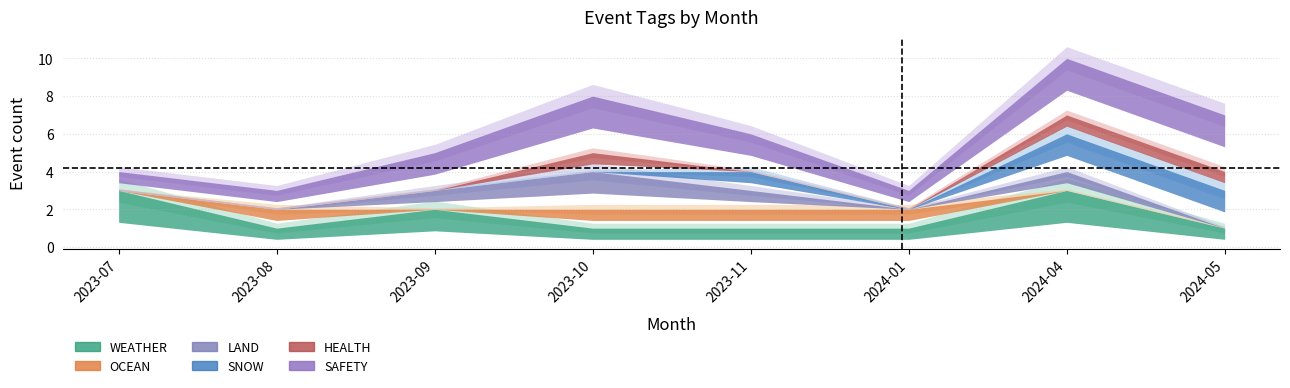

What is the average value of the SAFETY series?

2